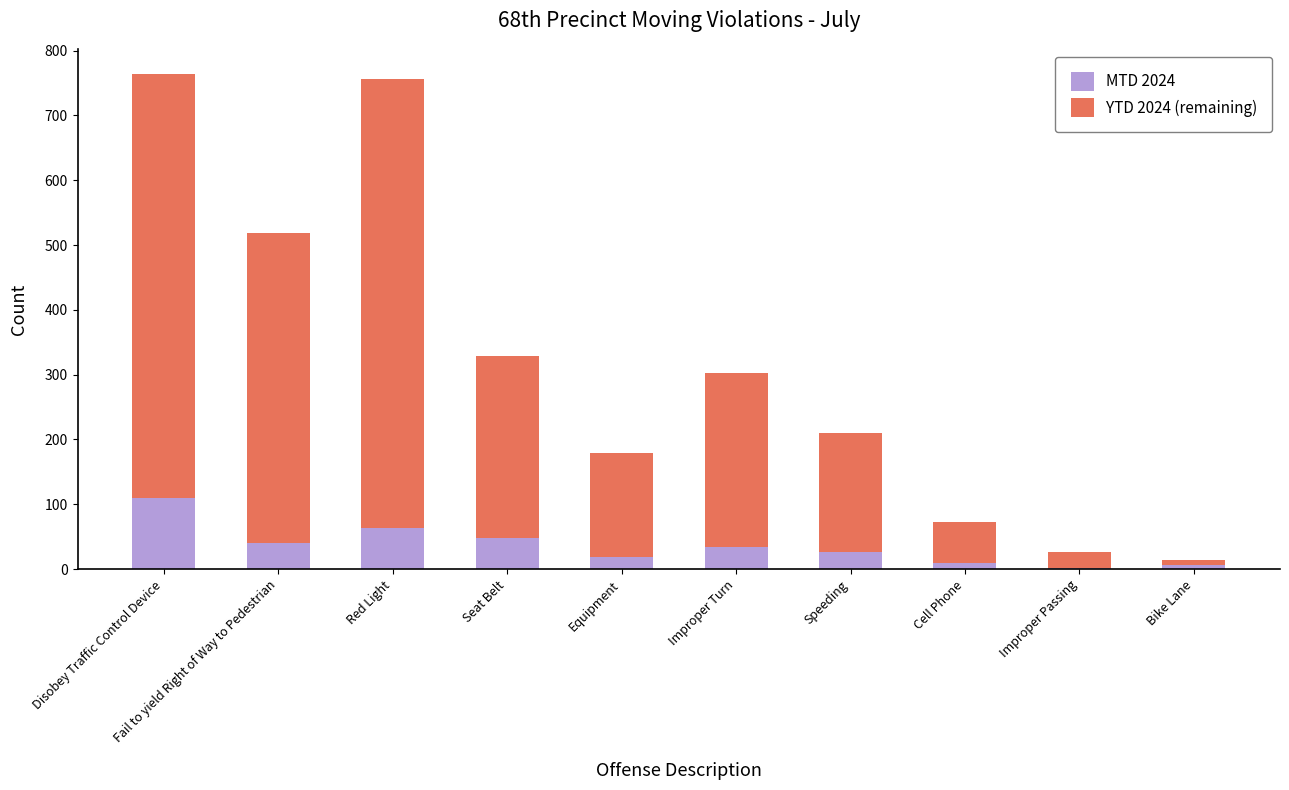

The MTD 2024 series shows 147 at Disobey Traffic Control Device. True or false?

False